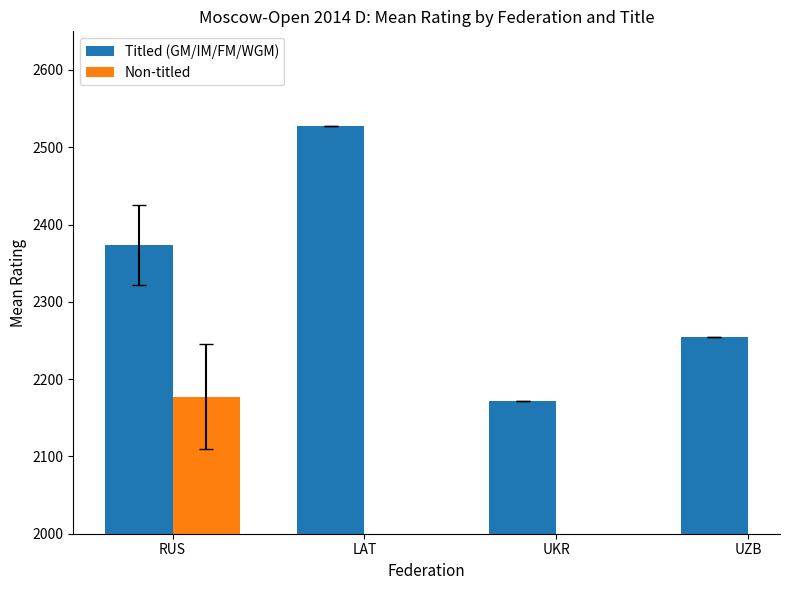

Which label corresponds to the largest value in the chart?

LAT